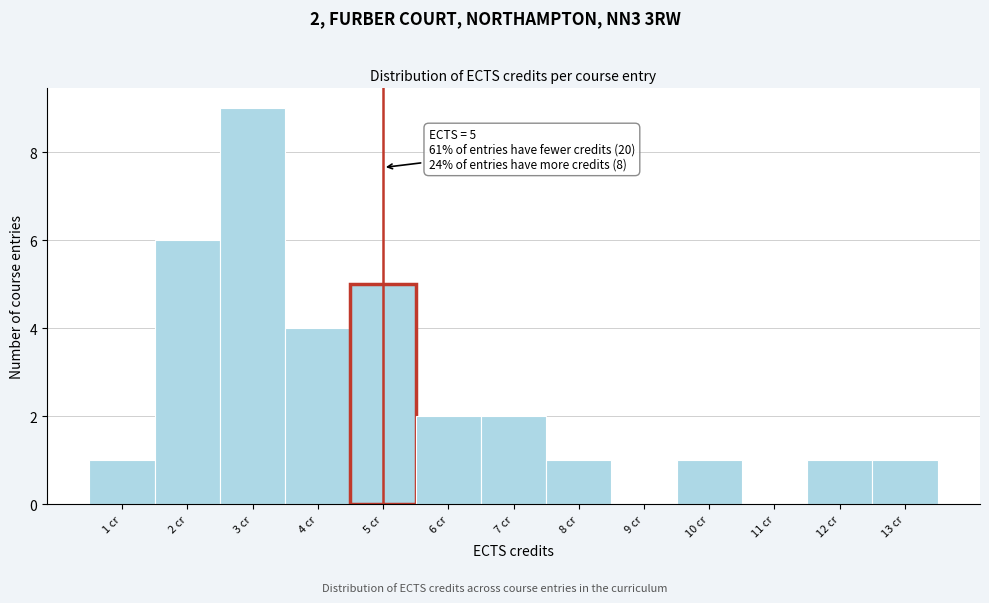

Reading left to right, list all the values displayed in this chart.

1 cr=1	2 cr=6	3 cr=9	4 cr=4	5 cr=5	6 cr=2	7 cr=2	8 cr=1	9 cr=0	10 cr=1	11 cr=0	12 cr=1	13 cr=1